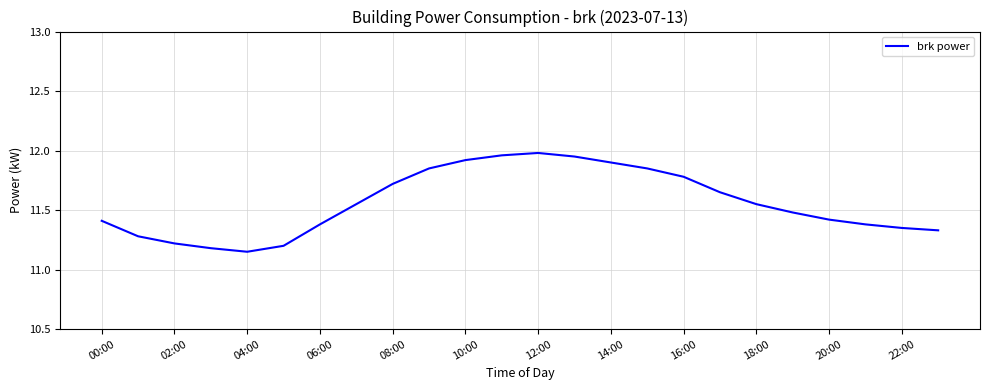

What is the difference between the maximum and minimum values?

0.8